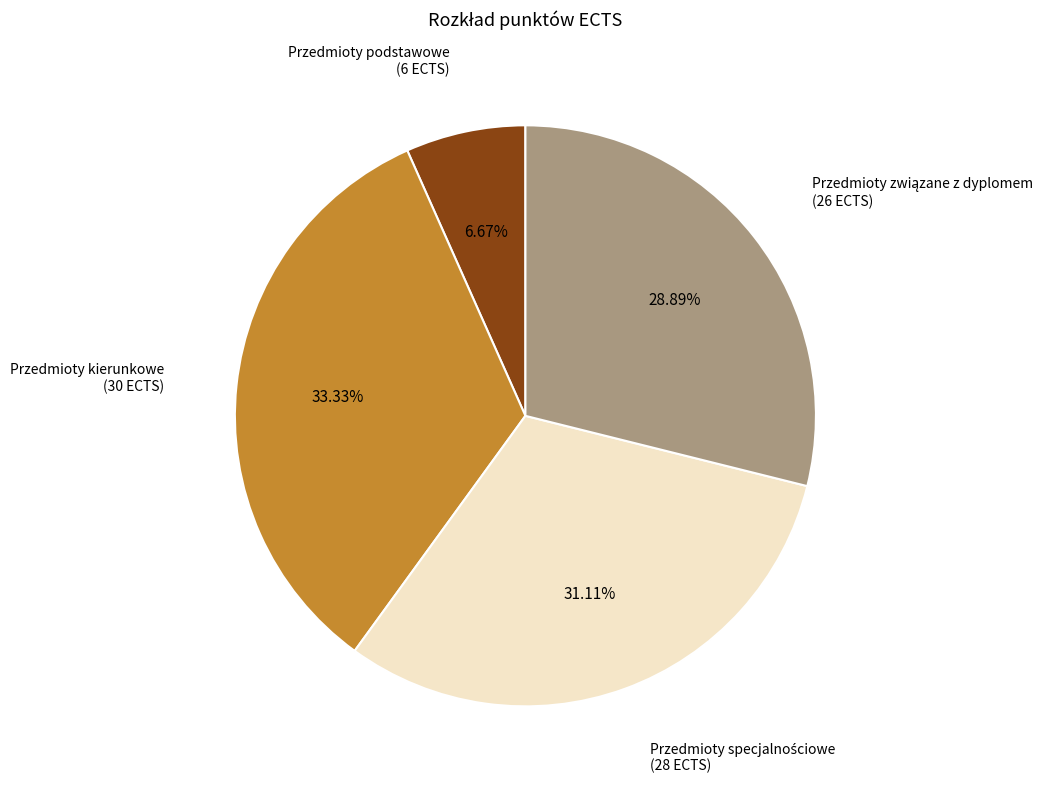

Which slice is the smallest?

Przedmioty podstawowe